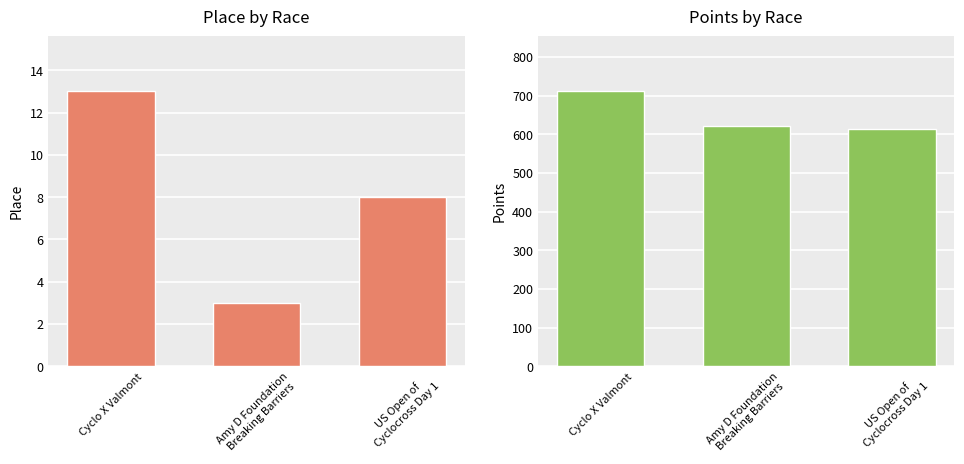

Between Amy D Foundation
Breaking Barriers and US Open of
Cyclocross Day 1, which series saw the biggest shift?

Points